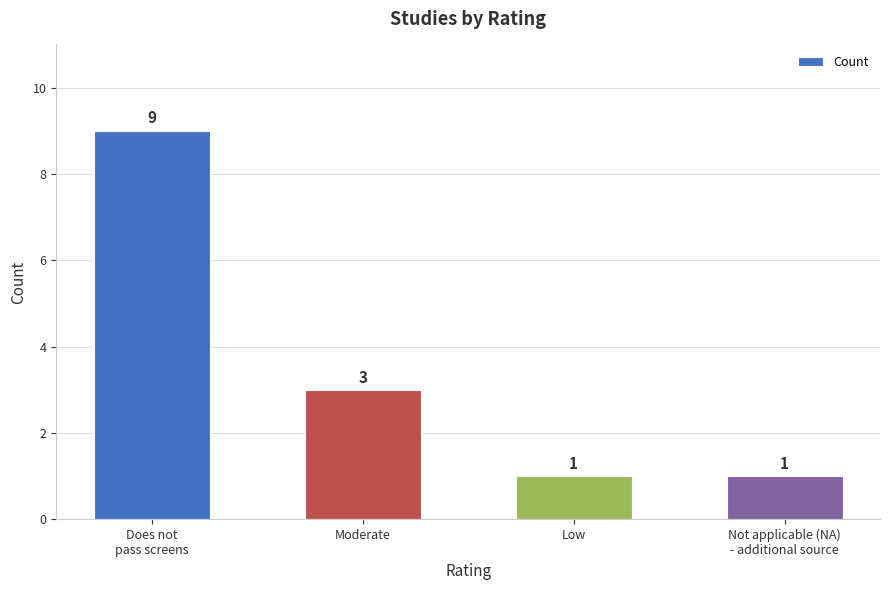

Approximately how many times larger is the value at Moderate compared to Does not
pass screens?

0.3